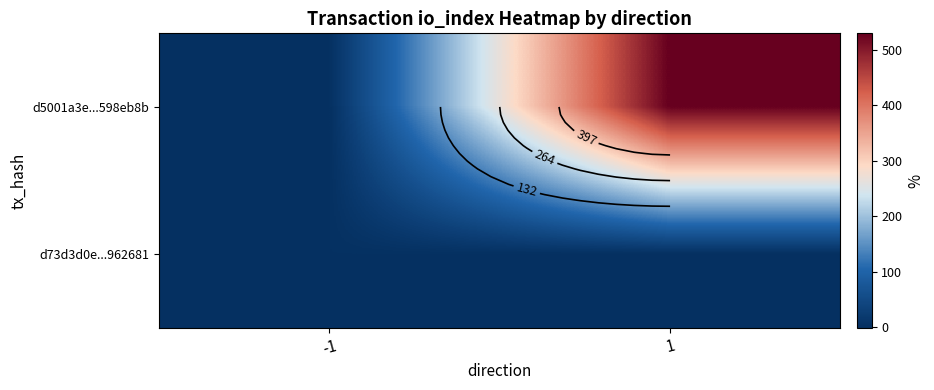

What is the difference between the maximum and minimum values in the d5001a3e...598eb8b series?

531